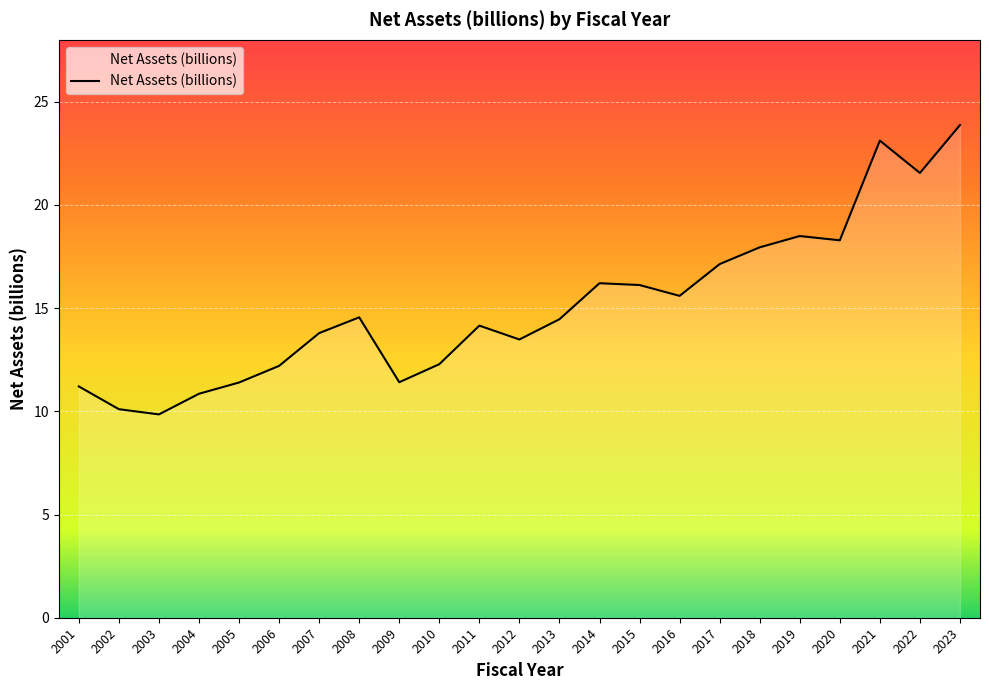

Is it true that the value at 2009 is 4.1?

False